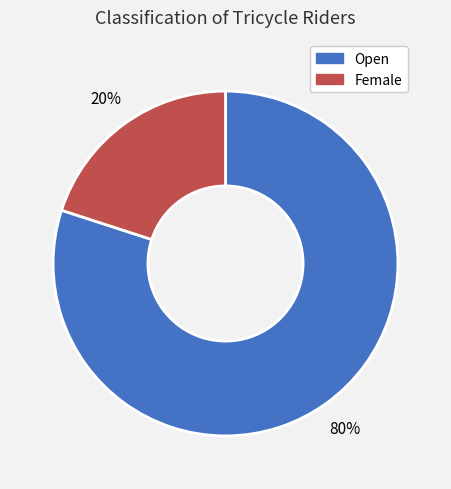

To the nearest percent, what portion does Female represent?

20%